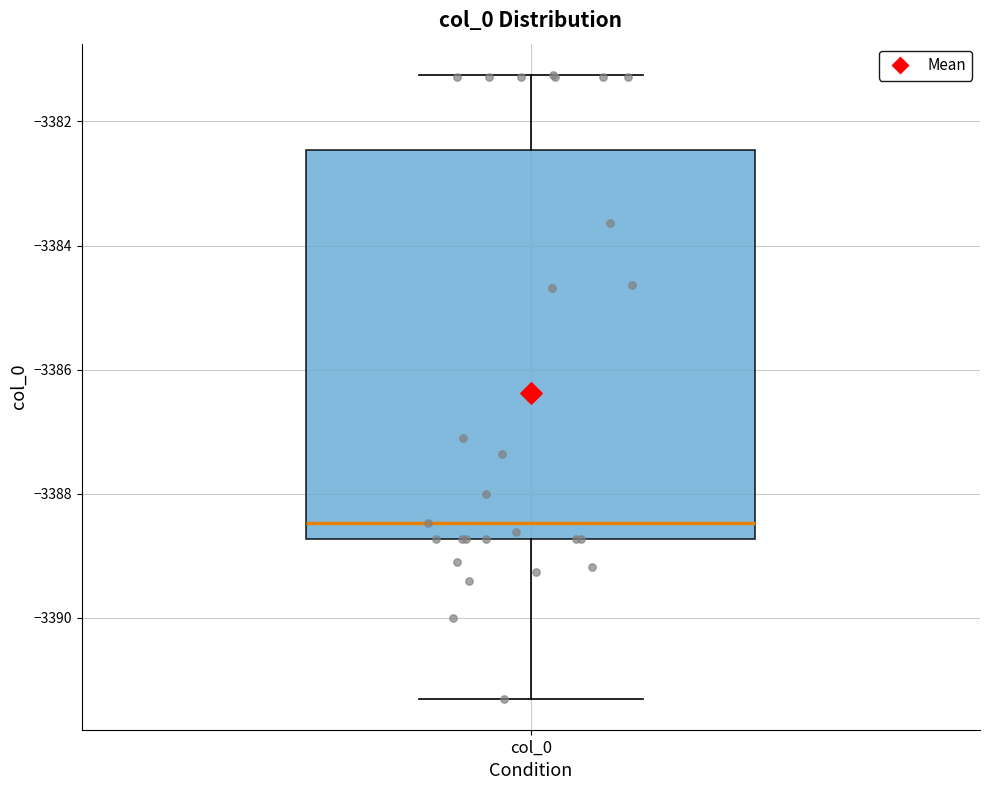

Read this box plot against the y-axis: the position of the median line, the range covered by the box, and the ends of both whiskers. The values are not printed on the chart, so give them approximately, as read against the axis.

median -3388.4, box -3388.8 to -3382.4, whiskers -3391.2 to -3381.2